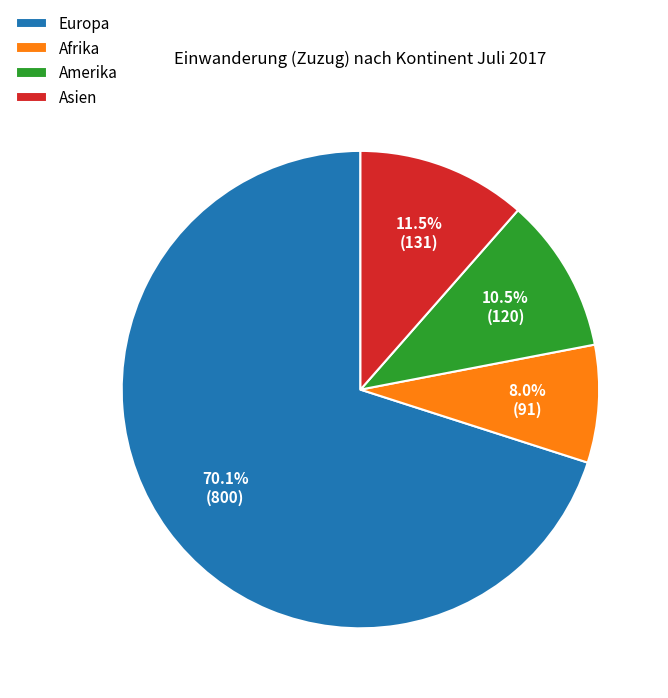

How many segments does this pie chart have?

4